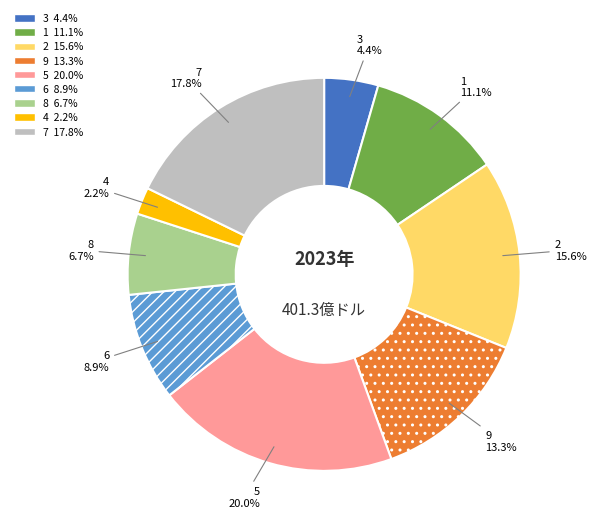

What percentage is NOT represented by 2?

84.4%